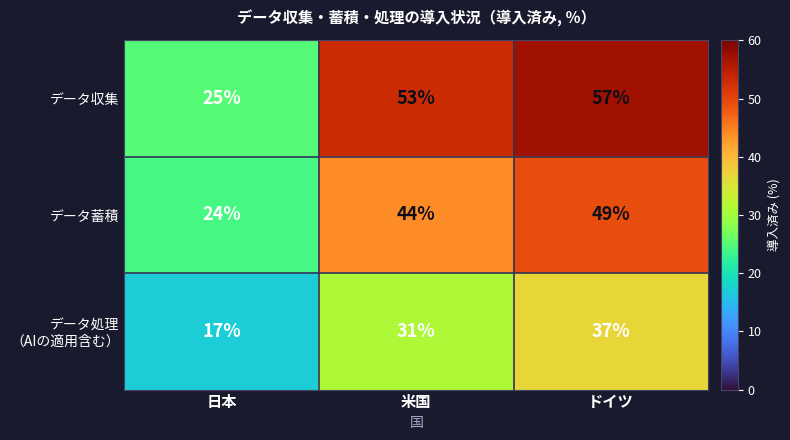

Read the データ蓄積 value at 米国.

44